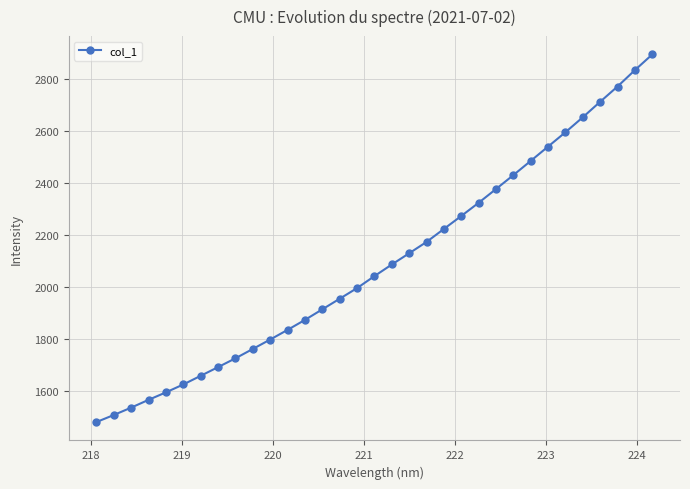

How many lines are shown in the chart?

1